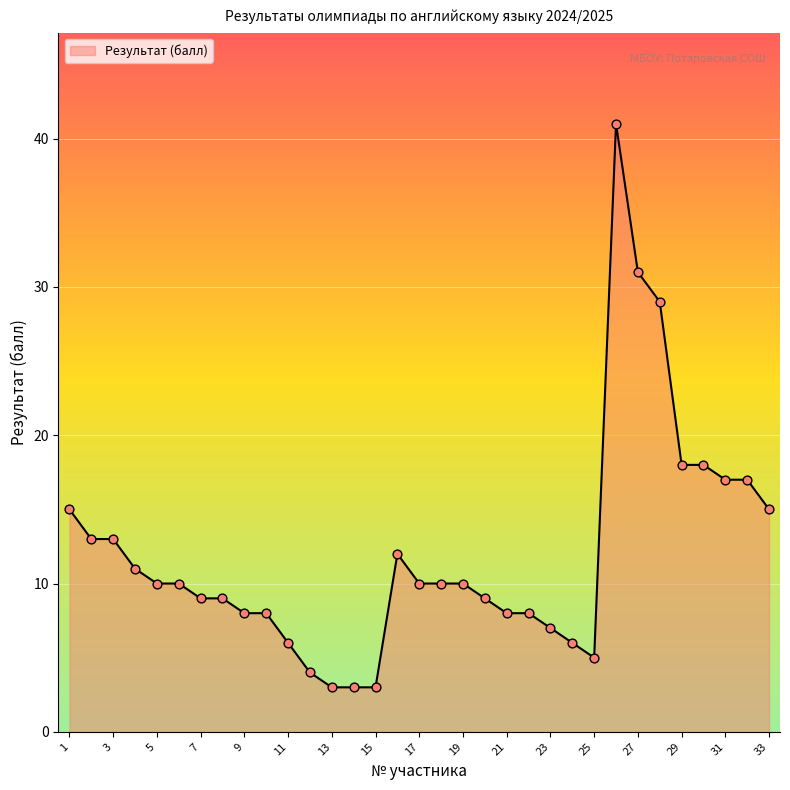

What is the difference between the maximum and minimum values?

38